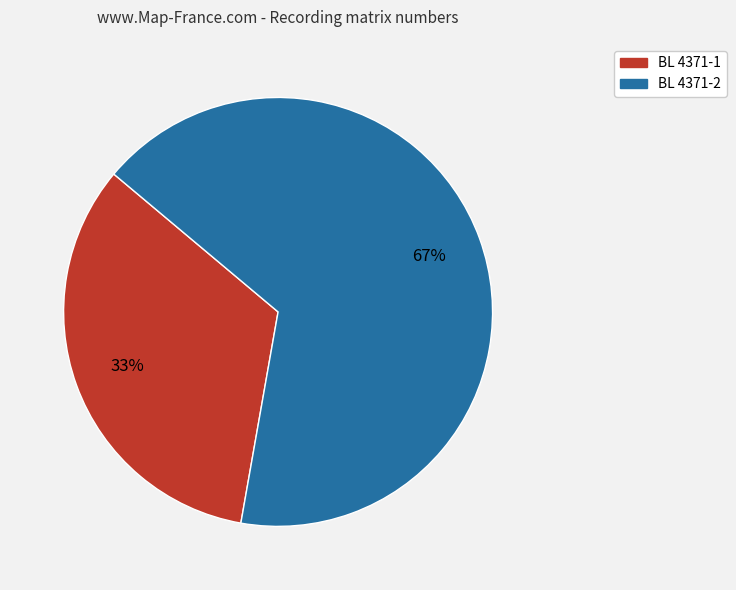

Which category has the biggest portion of the pie?

BL 4371-2